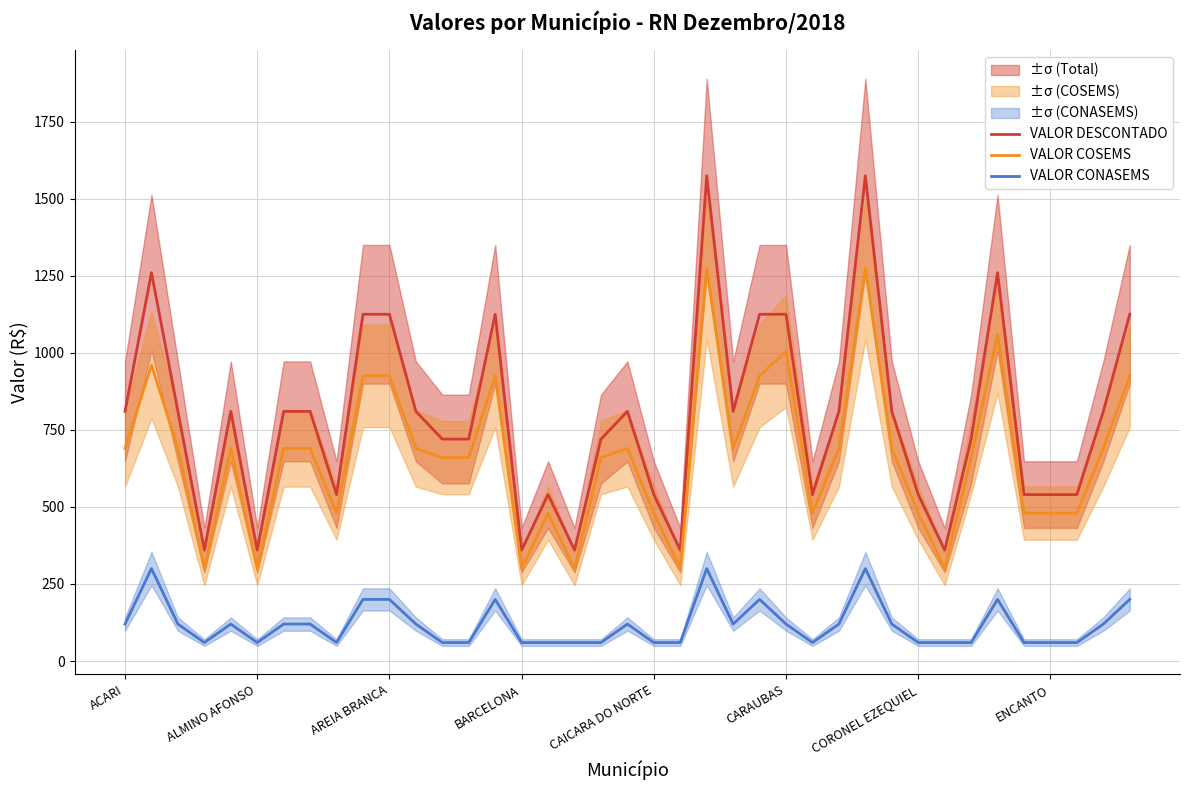

True or false: VALOR CONASEMS and VALOR DESCONTADO intersect in this chart.

False